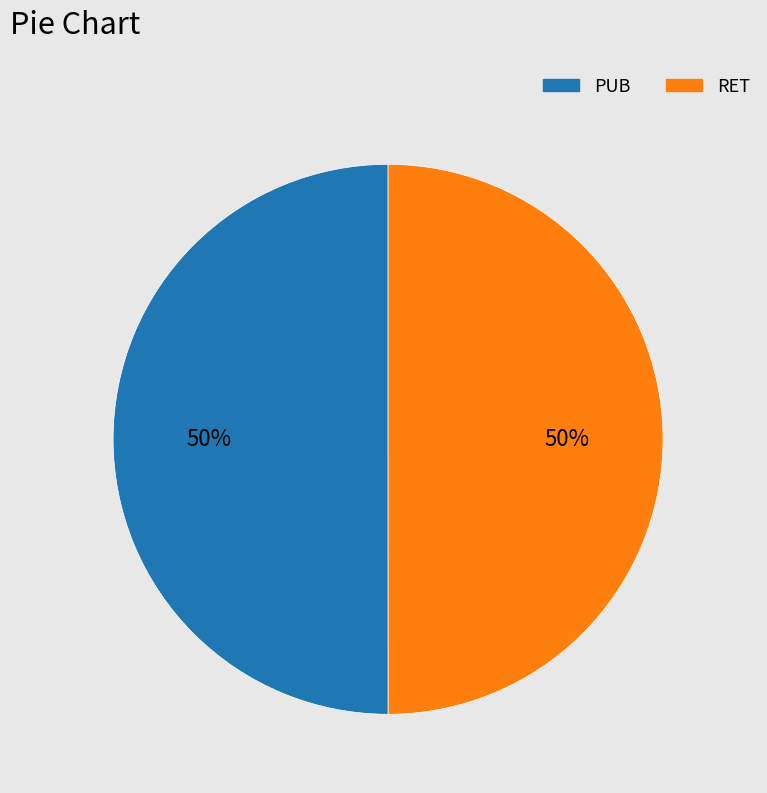

Combined, do PUB and RET account for over 50%?

Yes